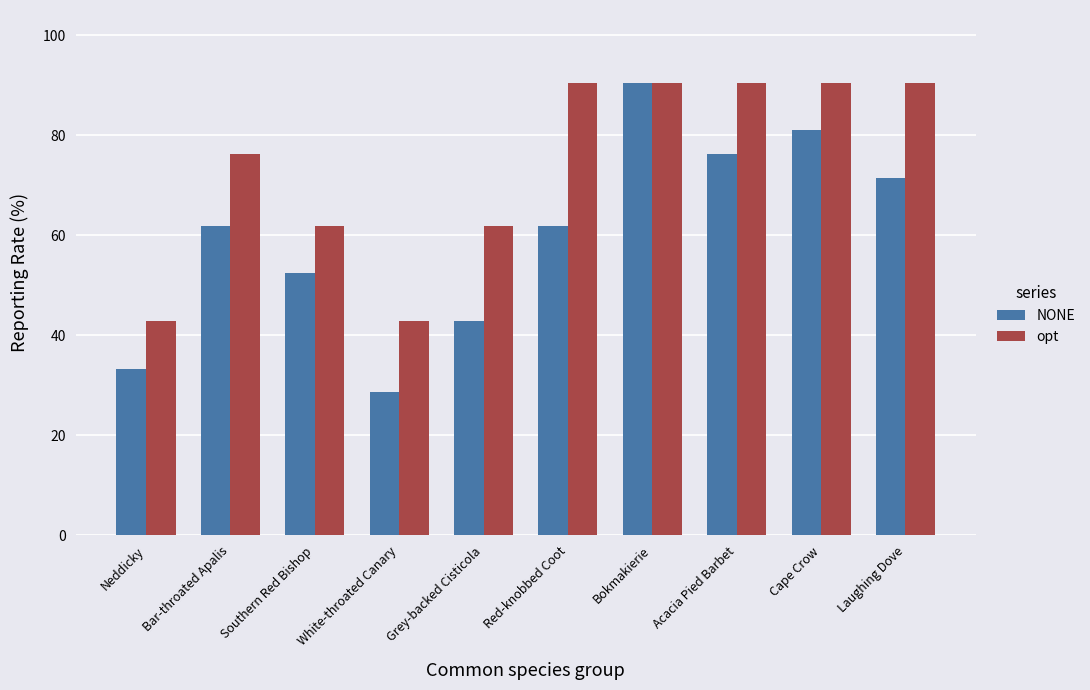

The value of opt at Red-knobbed Coot is 158.0. True or false?

False